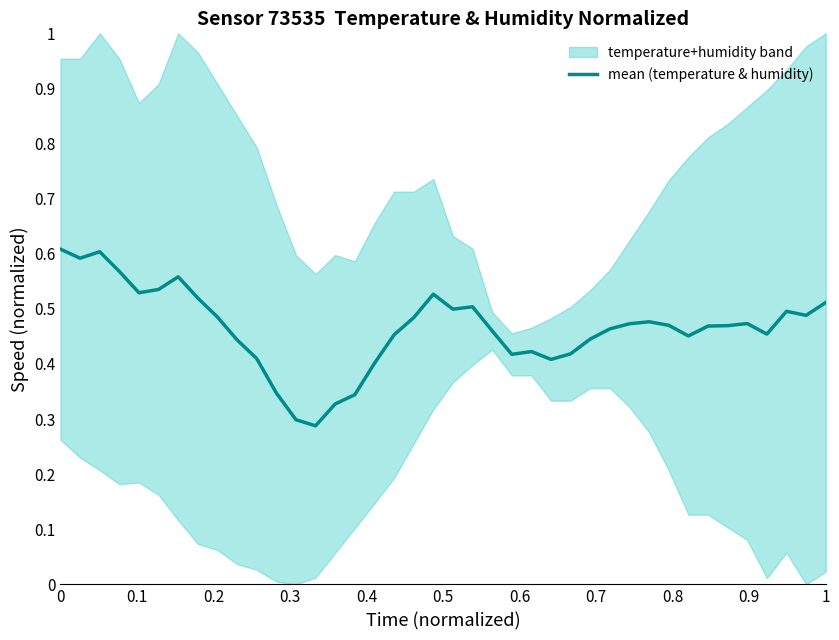

What is the difference between the maximum and minimum values?

0.3